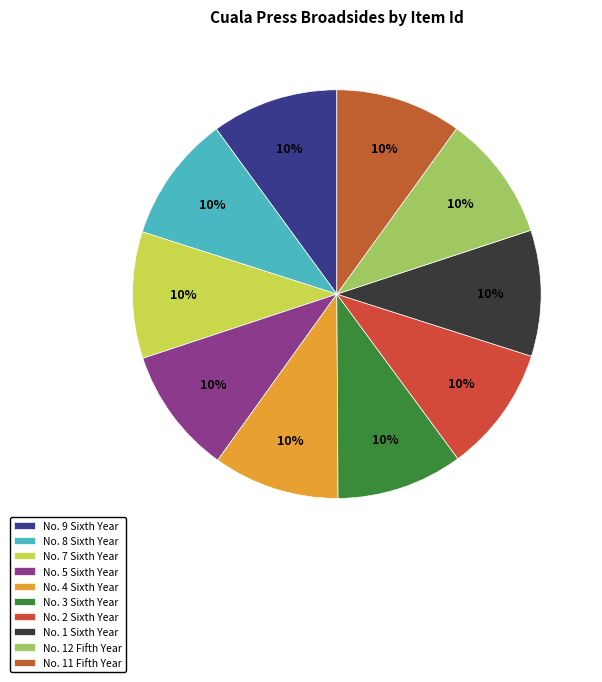

How many slices are in this pie chart?

10